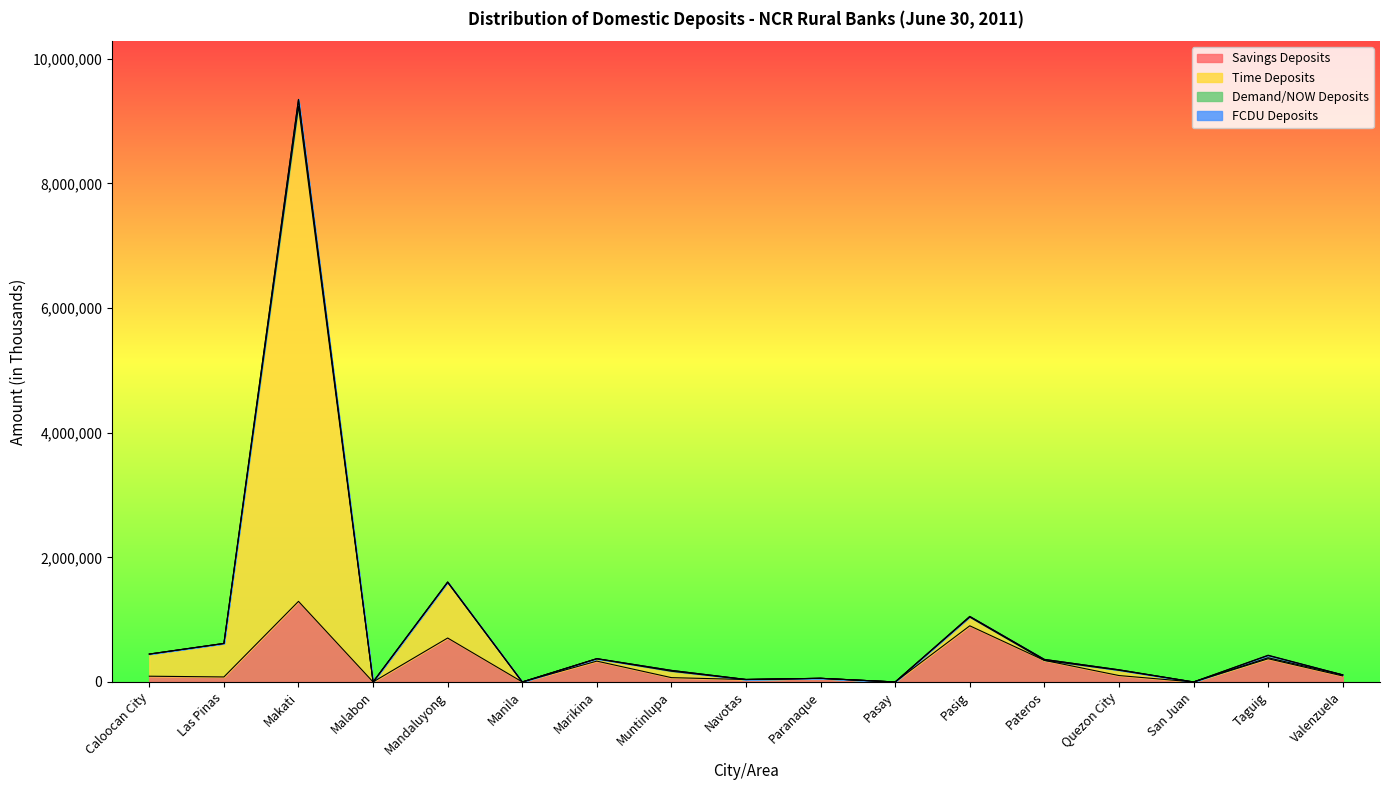

What is the sum of the Time Deposits values at Paranaque and Pasay?

58608.3